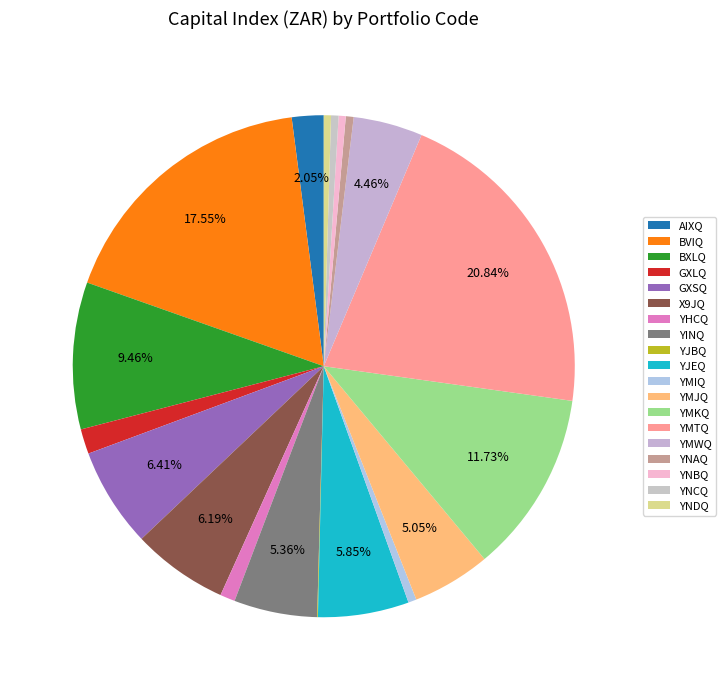

Does any single category account for the majority?

No